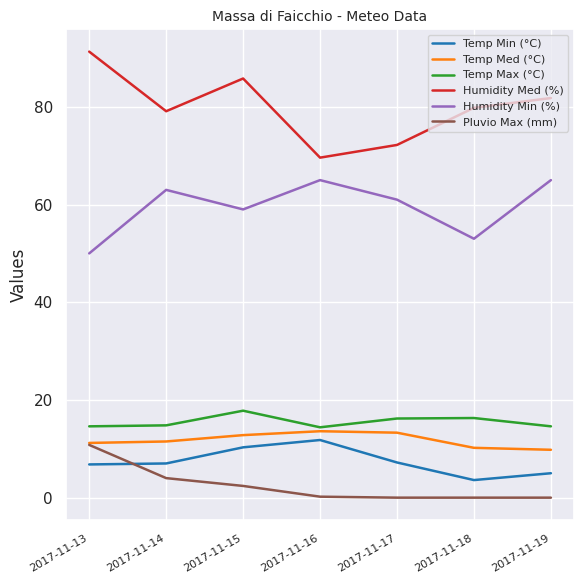

True or false: Humidity Med (%) has a value of 69.6 at 2017-11-16.

True